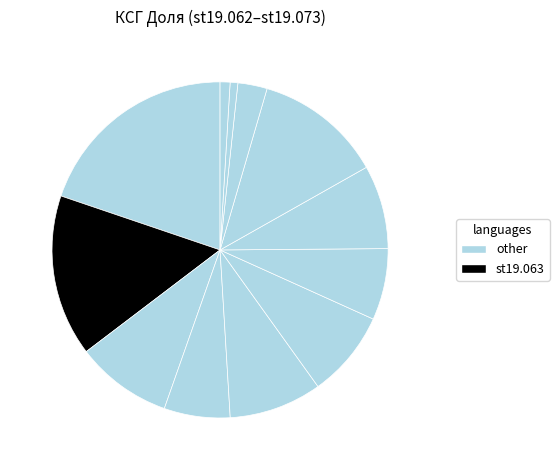

To the nearest percent, what is the average slice percentage?

8%